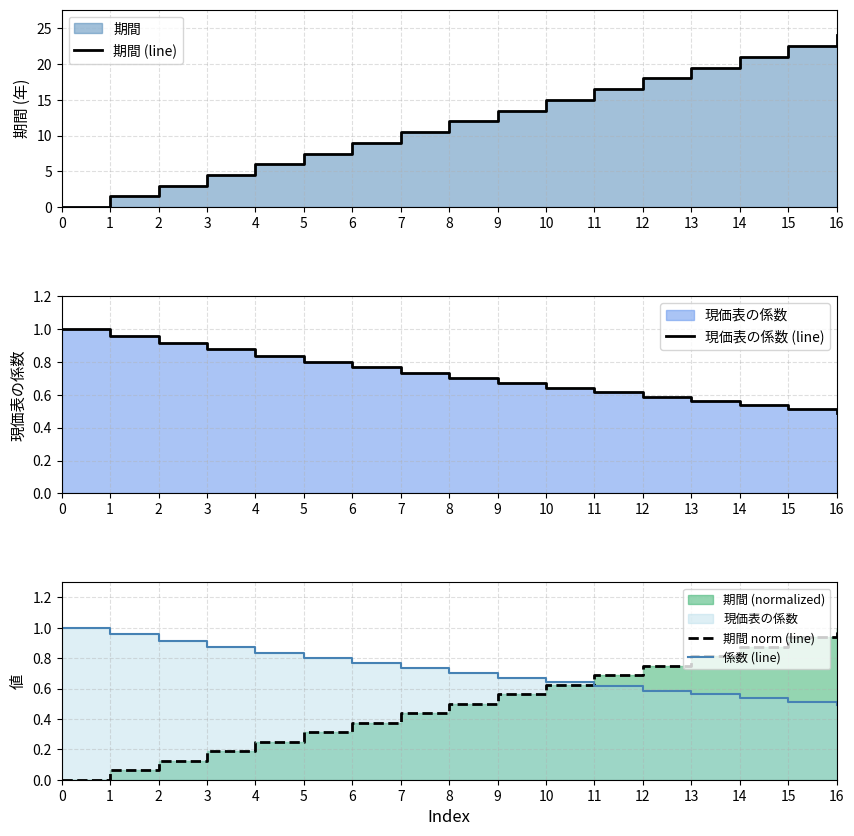

Reading right to left, list all the values displayed in this chart.

期間 (line): 16=24.0	15=22.5	14=21.0	13=19.5	12=18.0	11=16.5	10=15.0	9=13.5	8=12.0	7=10.5	6=9.0	5=7.5	4=6.0	3=4.5	2=3.0	1=1.5	0=0.0
現価表の係数 (line): 16=0.5	15=0.5	14=0.5	13=0.6	12=0.6	11=0.6	10=0.6	9=0.7	8=0.7	7=0.7	6=0.8	5=0.8	4=0.8	3=0.9	2=0.9	1=1.0	0=1.0
期間 norm (line): 16=1.0	15=0.9	14=0.9	13=0.8	12=0.8	11=0.7	10=0.6	9=0.6	8=0.5	7=0.4	6=0.4	5=0.3	4=0.2	3=0.2	2=0.1	1=0.1	0=0.0
係数 (line): 16=0.5	15=0.5	14=0.5	13=0.6	12=0.6	11=0.6	10=0.6	9=0.7	8=0.7	7=0.7	6=0.8	5=0.8	4=0.8	3=0.9	2=0.9	1=1.0	0=1.0